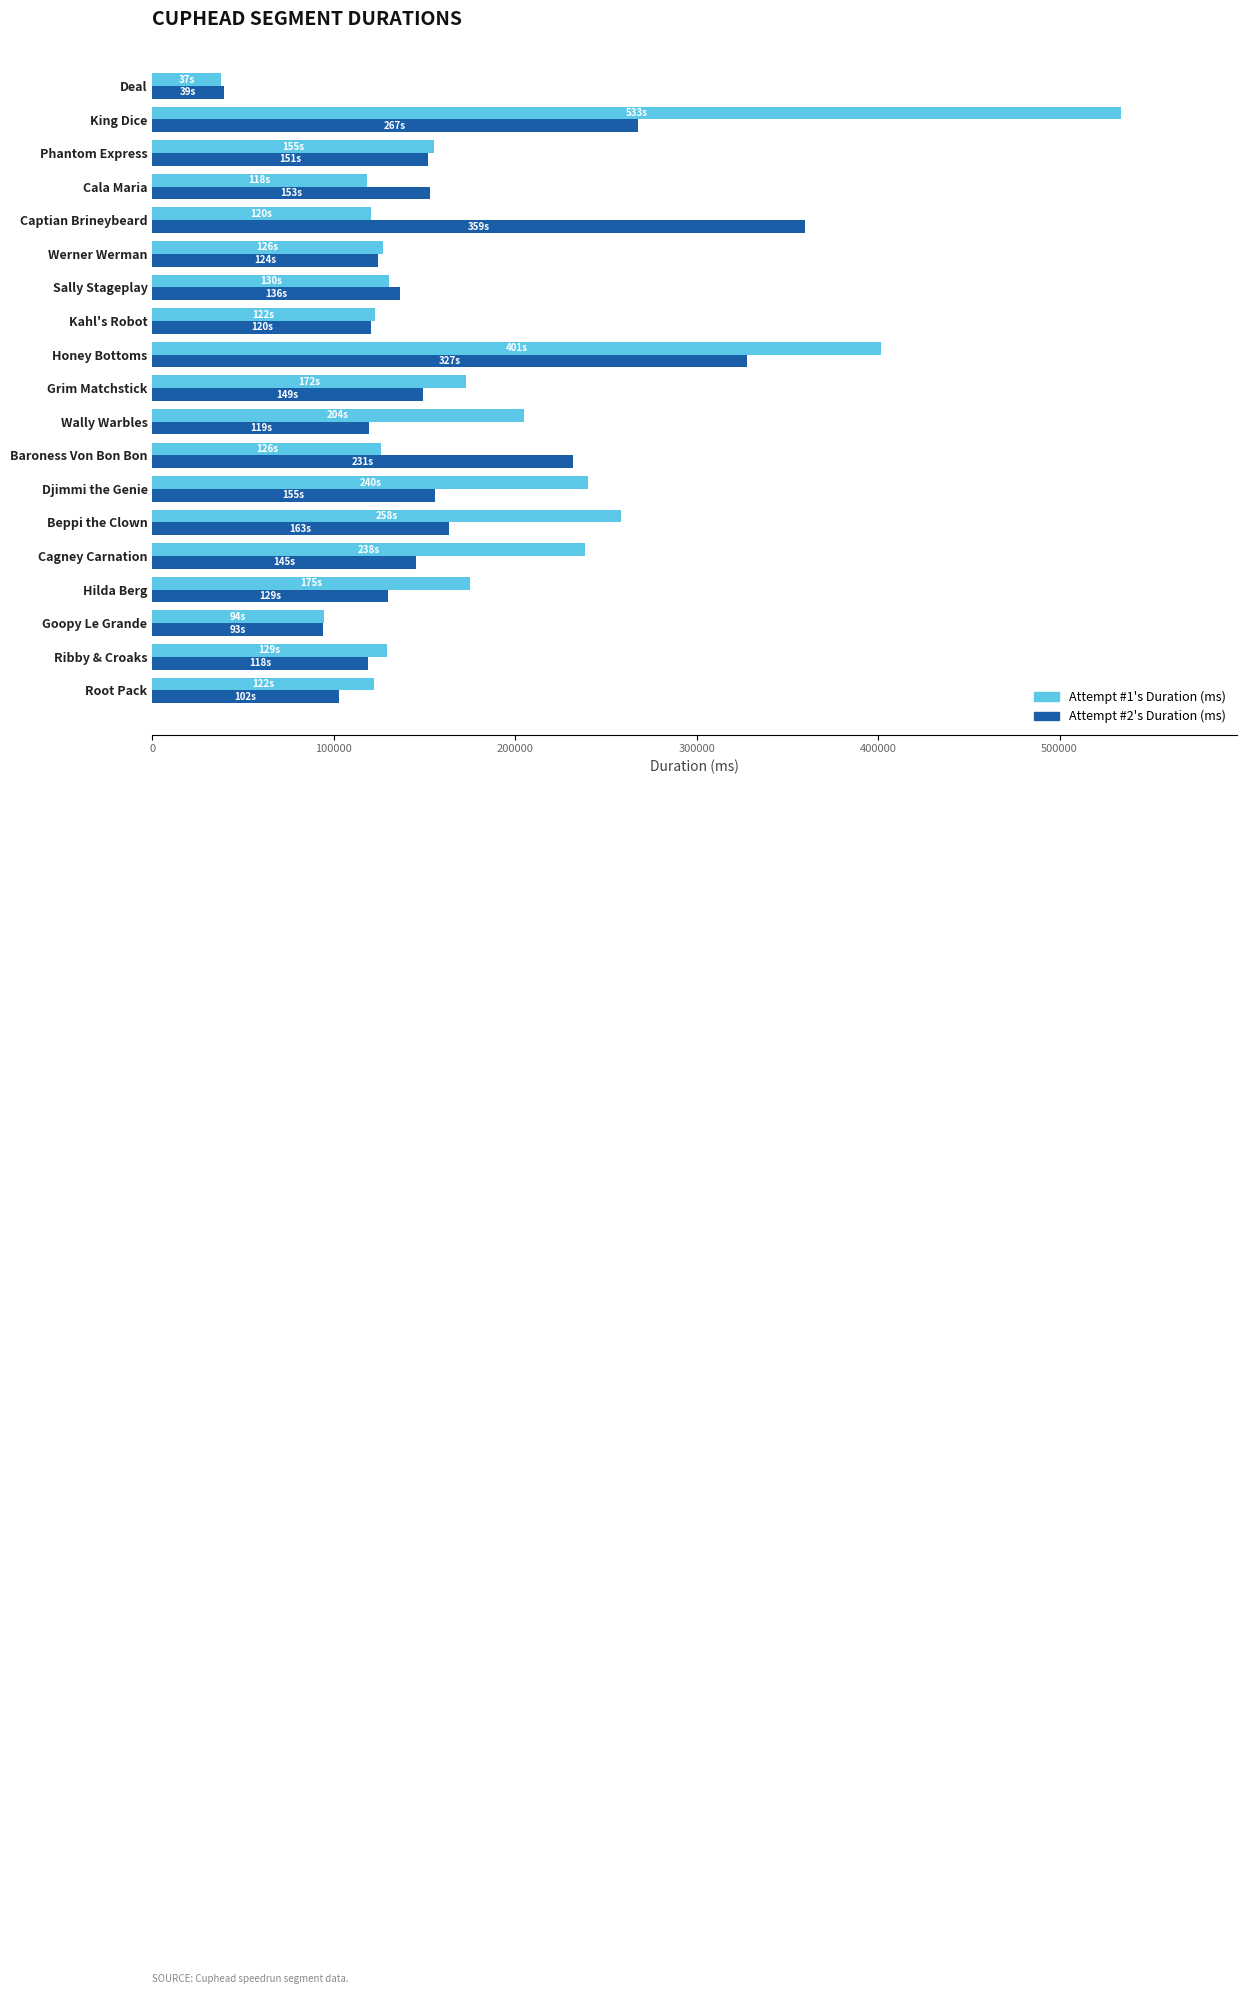

True or false: Attempt #2's Duration (ms) has a value of 231621 at Baroness Von Bon Bon.

True